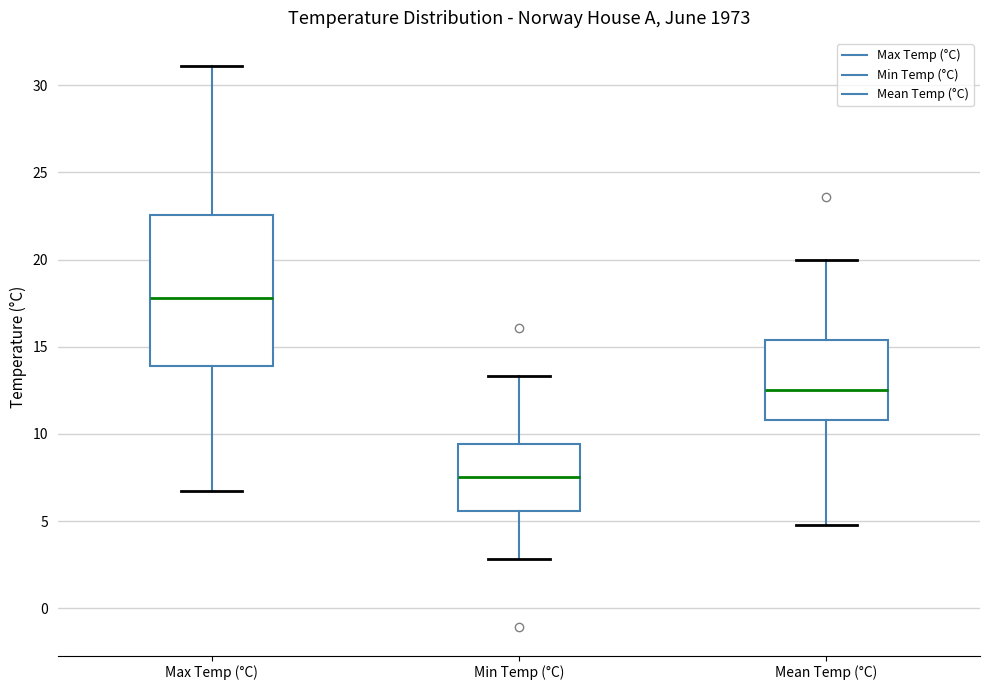

Reading left to right, read every box against the y-axis: the position of its median line, the range the box covers, and the ends of its whiskers. The values are not printed on the chart, so give them approximately, as read against the axis.

Max Temp (°C): median 18.0, box 14.0 to 22.5, whiskers 6.5 to 31.0
Min Temp (°C): median 7.5, box 5.5 to 9.5, whiskers 3.0 to 13.5
Mean Temp (°C): median 12.5, box 11.0 to 15.5, whiskers 5.0 to 20.0